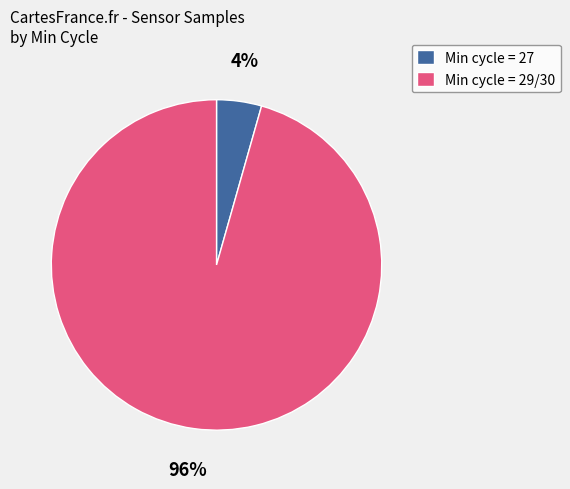

To the nearest percent, what portion does Min cycle = 29/30 represent?

96%